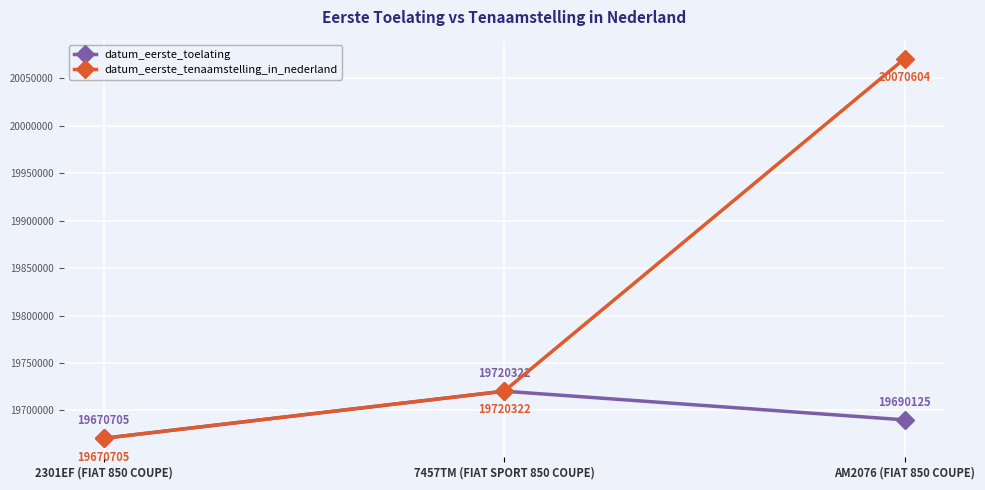

Is this an area chart (filled region under the line)?

No